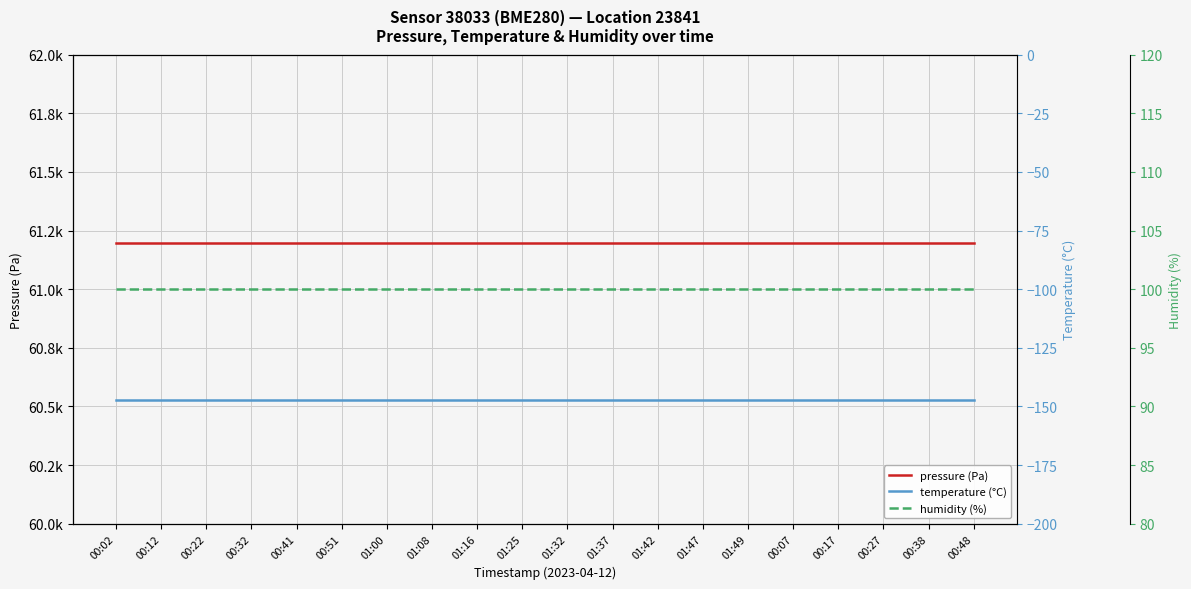

What is the total value across all series at 01:25?

61149.7